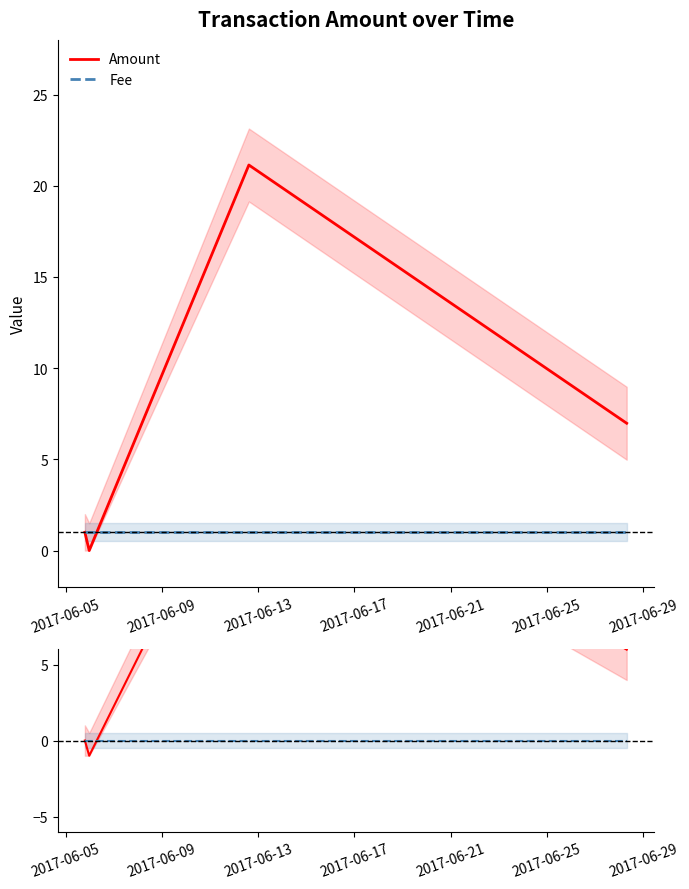

True or false: Amount and Fee diff cross at least once.

False